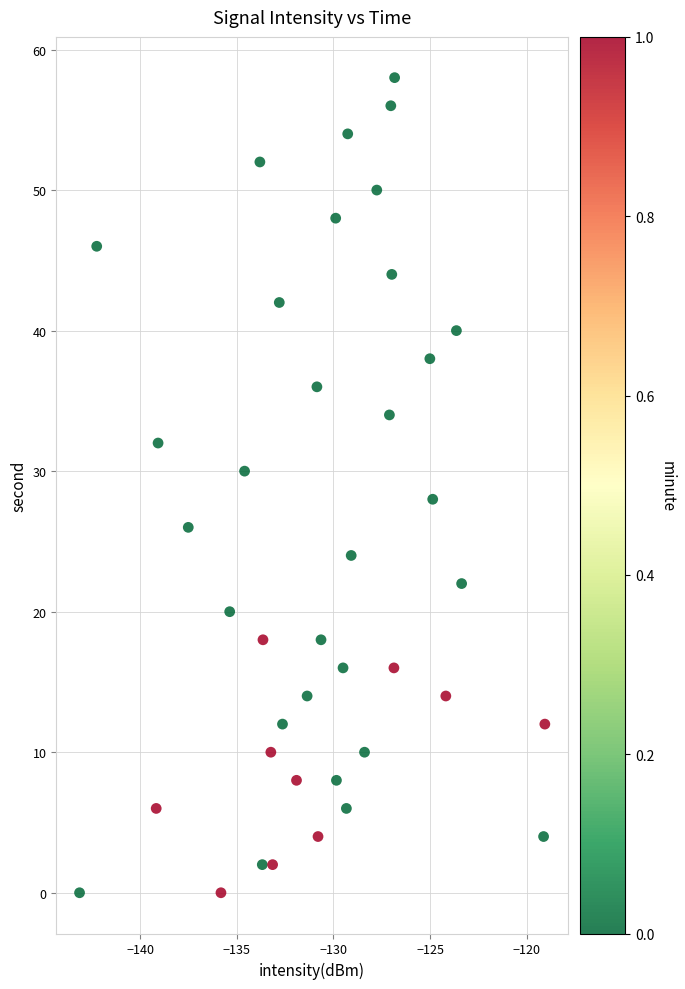

What is the range of Y values (max minus min)?

58